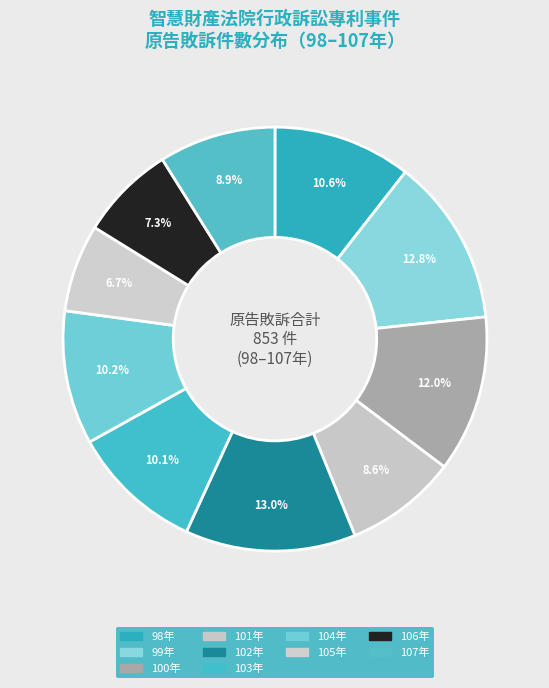

To the nearest percent, what percentage of the pie is 102年?

13%